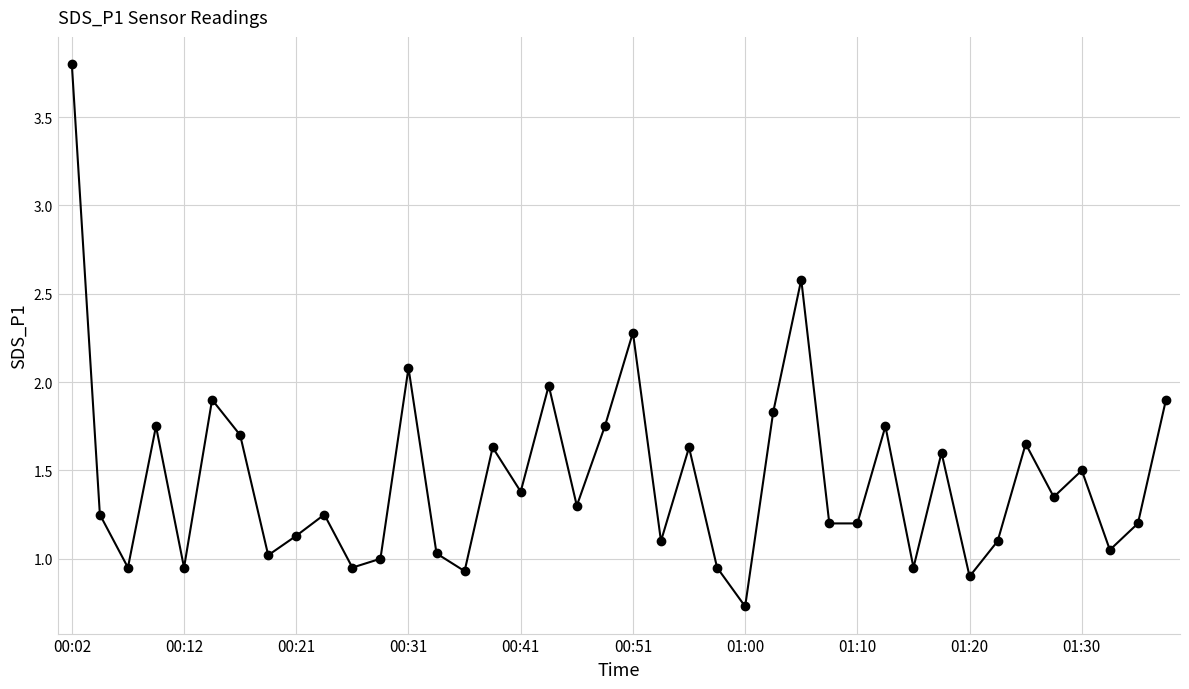

Count the number of data series in this chart.

1